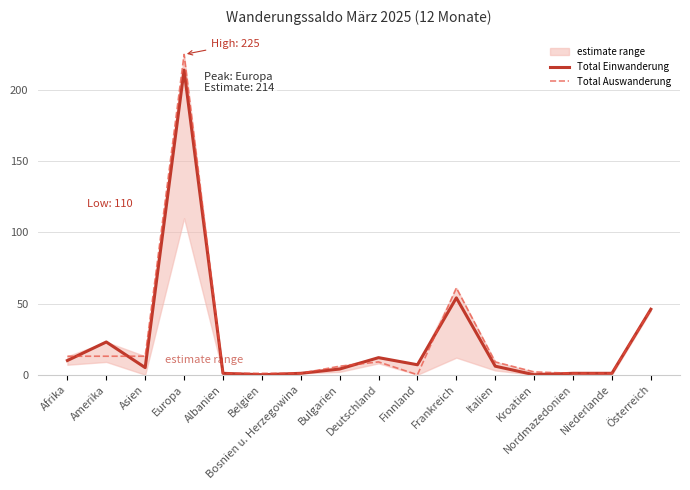

The Total Einwanderung series shows 145 at Europa. True or false?

False